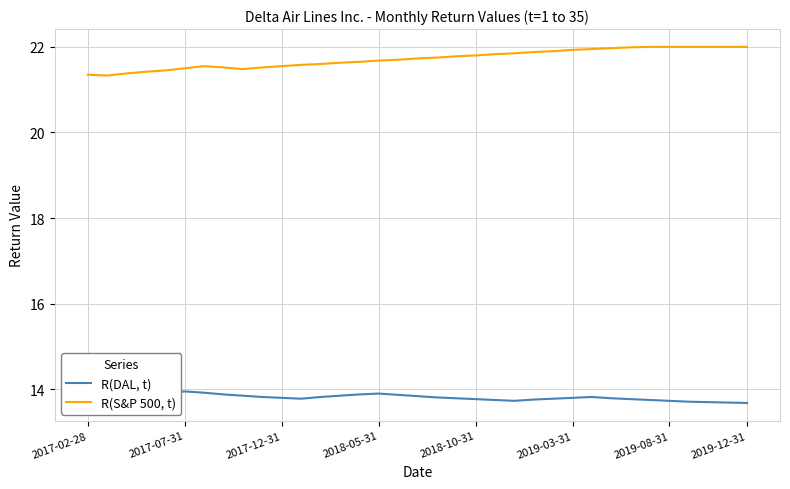

Rank the series by their average value, from highest to lowest.

R(S&P 500, t), R(DAL, t)